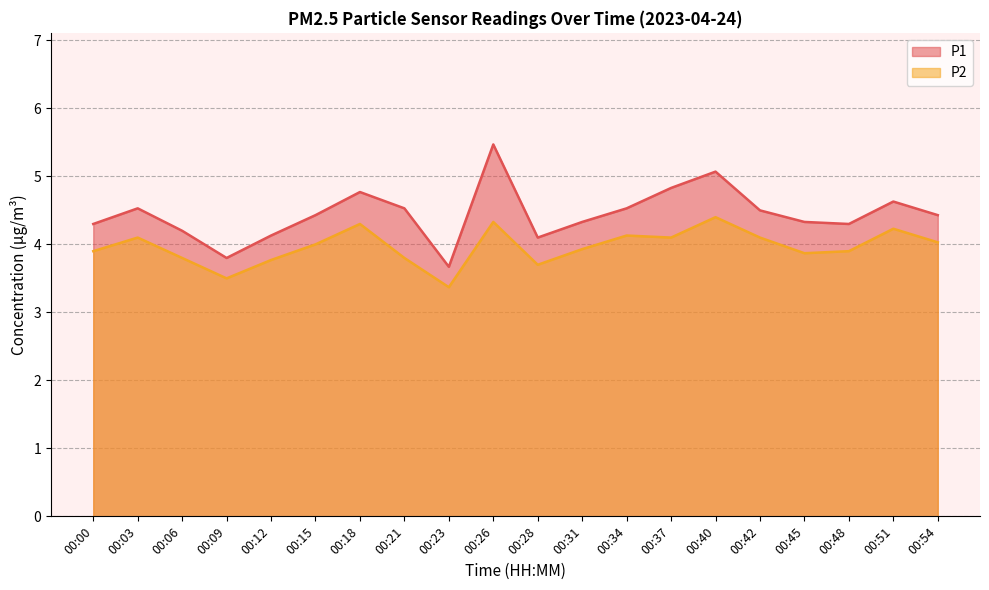

Reading left to right, what are all the values shown in this chart?

P1: 4.3	4.5	4.2	3.8	4.1	4.4	4.8	4.5	3.7	5.5	4.1	4.3	4.5	4.8	5.1	4.5	4.3	4.3	4.6	4.4
P2: 3.9	4.1	3.8	3.5	3.8	4.0	4.3	3.8	3.4	4.3	3.7	3.9	4.1	4.1	4.4	4.1	3.9	3.9	4.2	4.0